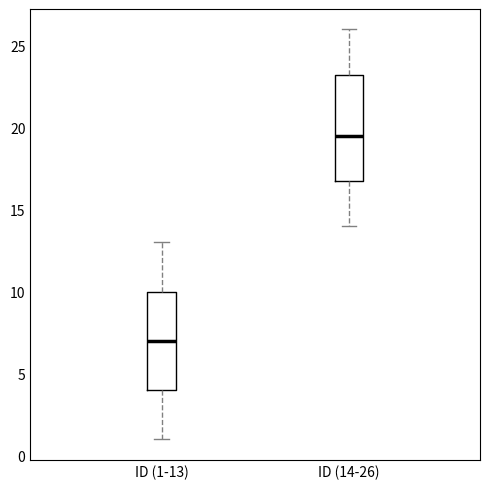

Where does the lower whisker of the box for ID (1-13) end on the y-axis? The values are not printed on the chart, so give them approximately, as read against the axis.

1.0